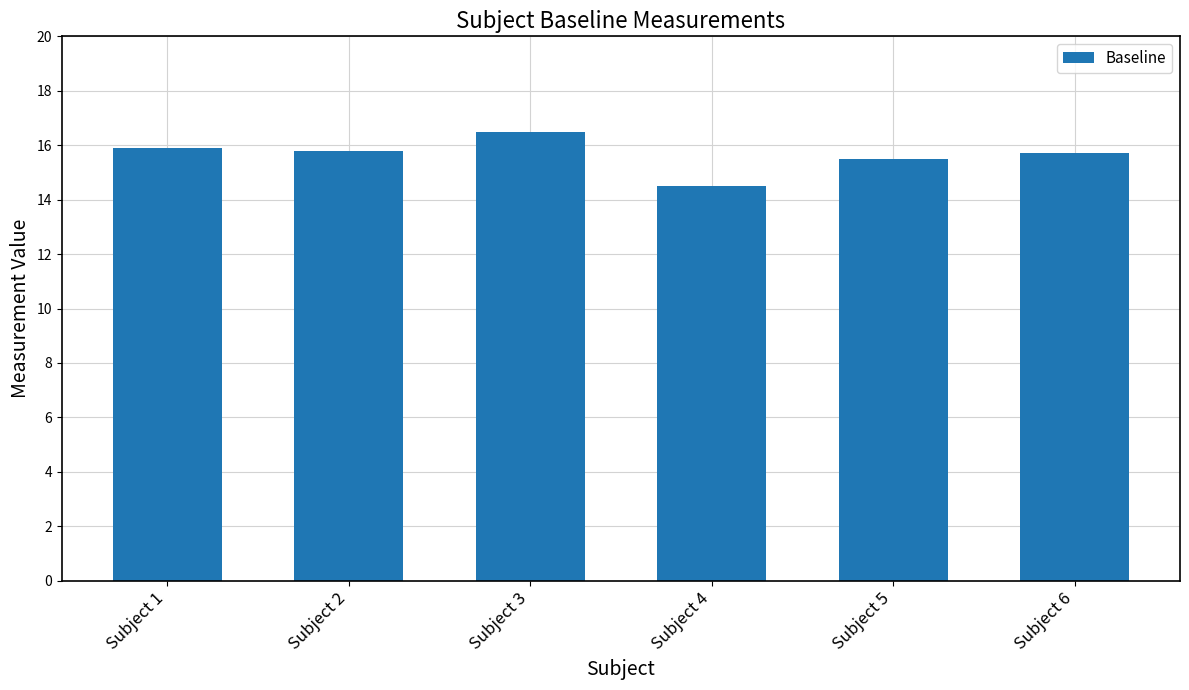

What is the difference between the second highest and second lowest values?

0.4